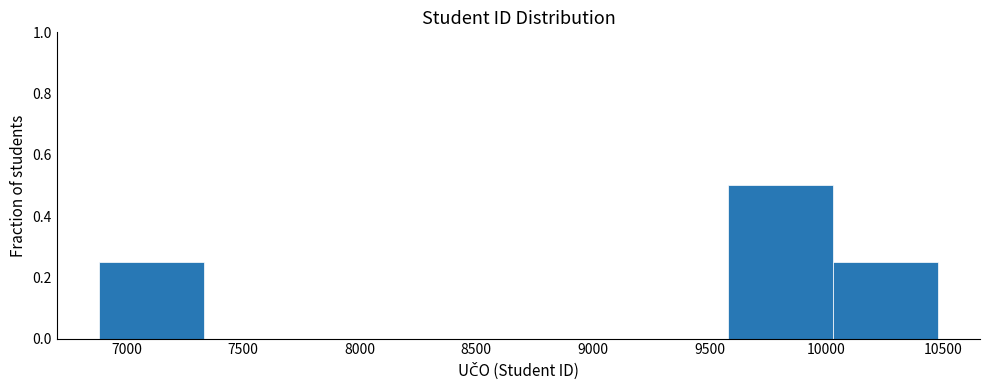

Reading left to right, list every bar in this chart as the range it spans on the x-axis followed by its height. Neither the bar edges nor the heights are printed on the chart, so give them approximately, as read against the axes.

6900 to 7350: 0.26
7350 to 7800: 0
7800 to 8250: 0
8250 to 8700: 0
8700 to 9150: 0
9150 to 9600: 0
9600 to 10050: 0.50
10050 to 10500: 0.26